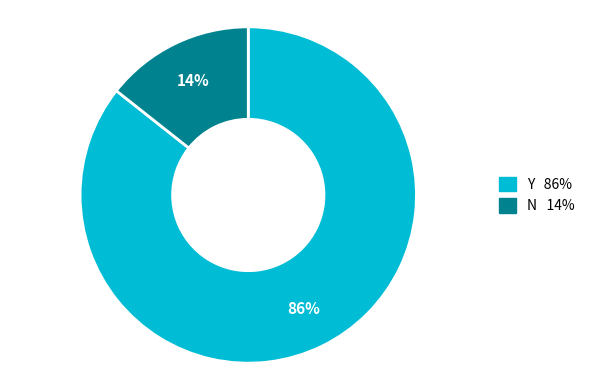

To the nearest percent, what is the average slice percentage?

50%